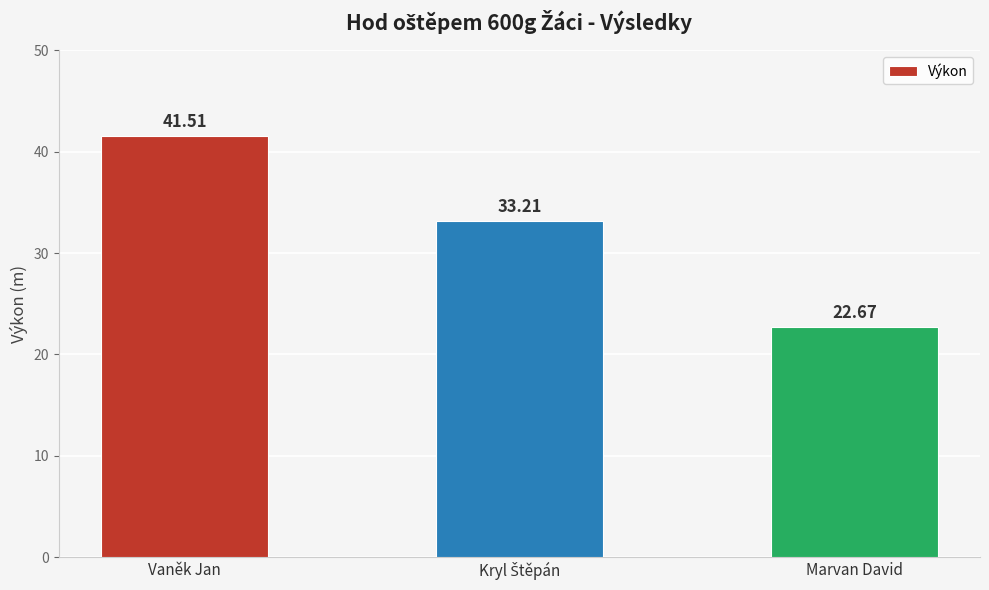

What is the sum of all values?

97.4